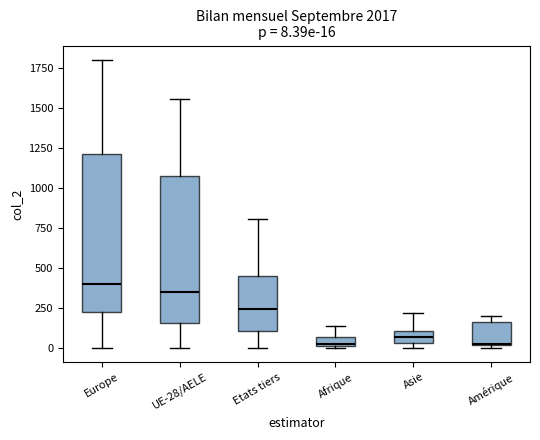

Comparing the boxes themselves (not the whiskers), which one is the tallest?

Europe